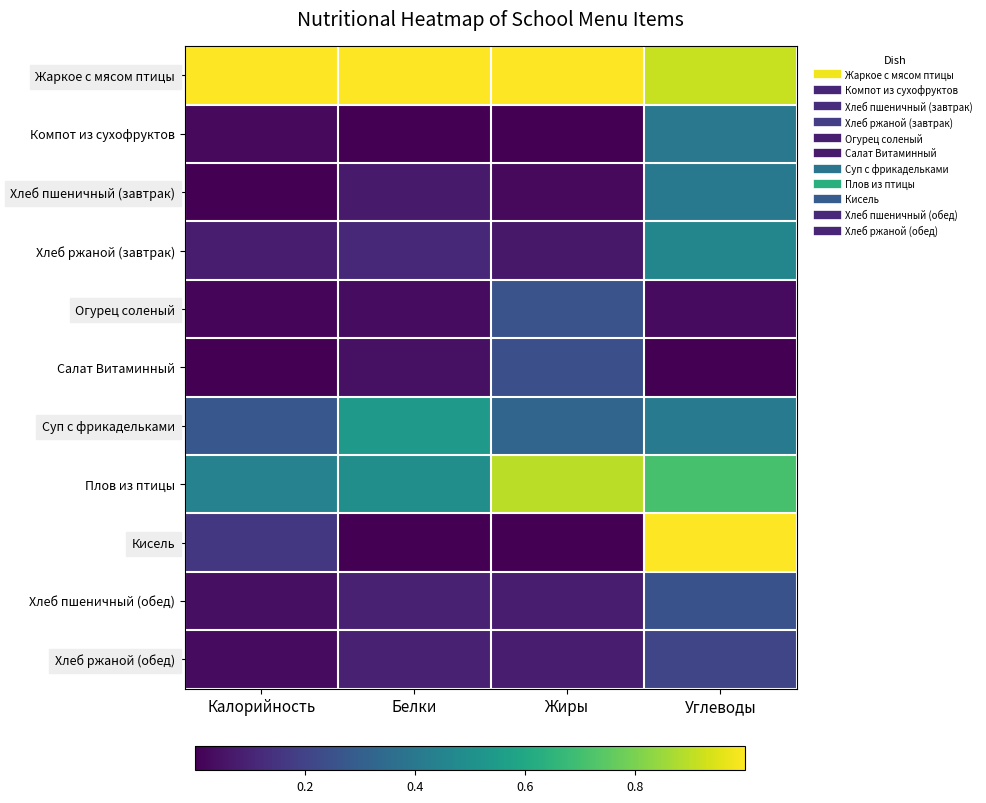

Reading left to right, list all the values displayed in this chart.

Жаркое с мясом птицы: Калорийность=1.0	Белки=1.0	Жиры=1.0	Углеводы=0.9
Компот из сухофруктов: Калорийность=0.0	Белки=0.0	Жиры=0.0	Углеводы=0.4
Хлеб пшеничный (завтрак): Калорийность=0.0	Белки=0.1	Жиры=0.0	Углеводы=0.4
Хлеб ржаной (завтрак): Калорийность=0.1	Белки=0.1	Жиры=0.1	Углеводы=0.5
Огурец соленый: Калорийность=0.0	Белки=0.0	Жиры=0.3	Углеводы=0.0
Салат Витаминный: Калорийность=0.0	Белки=0.0	Жиры=0.2	Углеводы=0.0
Суп с фрикадельками: Калорийность=0.3	Белки=0.5	Жиры=0.3	Углеводы=0.4
Плов из птицы: Калорийность=0.4	Белки=0.5	Жиры=0.9	Углеводы=0.7
Кисель: Калорийность=0.2	Белки=0.0	Жиры=0.0	Углеводы=1.0
Хлеб пшеничный (обед): Калорийность=0.0	Белки=0.1	Жиры=0.1	Углеводы=0.2
Хлеб ржаной (обед): Калорийность=0.0	Белки=0.1	Жиры=0.1	Углеводы=0.2